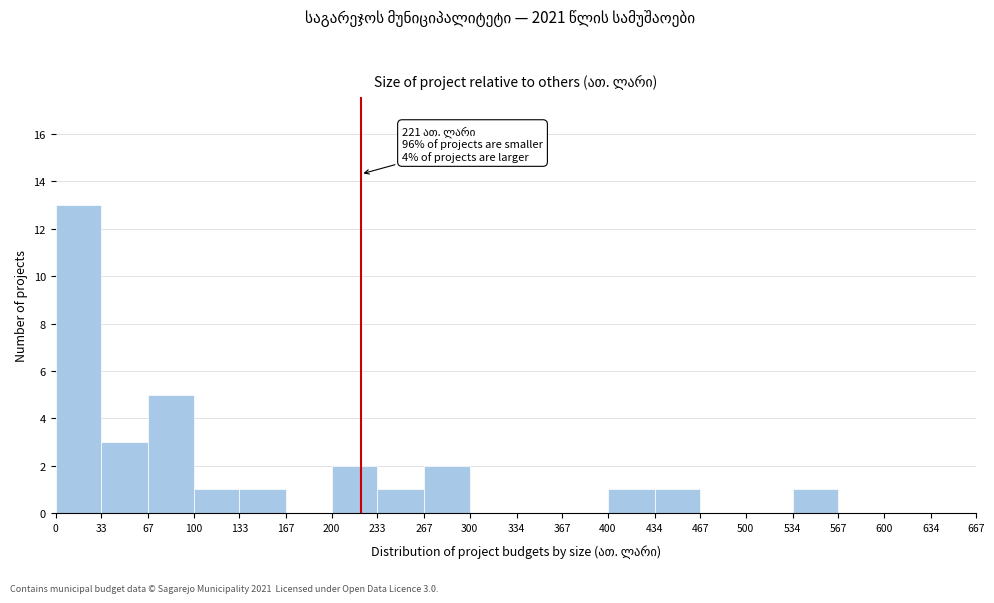

Over which range of the x-axis is the bar tallest?

0 to 33